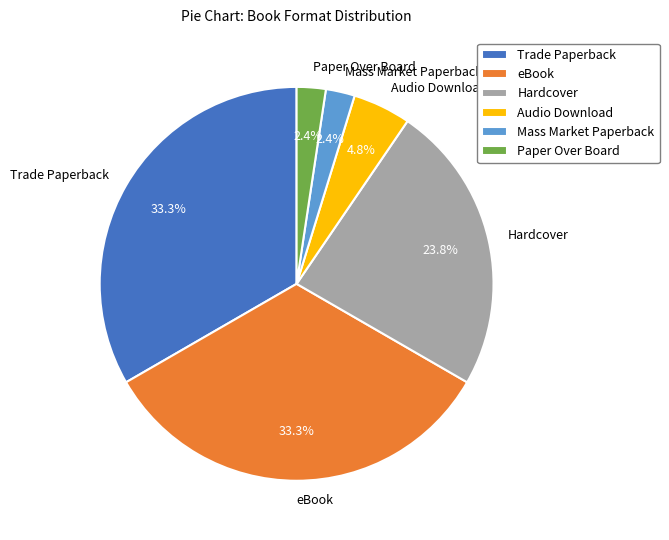

What portion of the pie excludes Trade Paperback?

66.7%